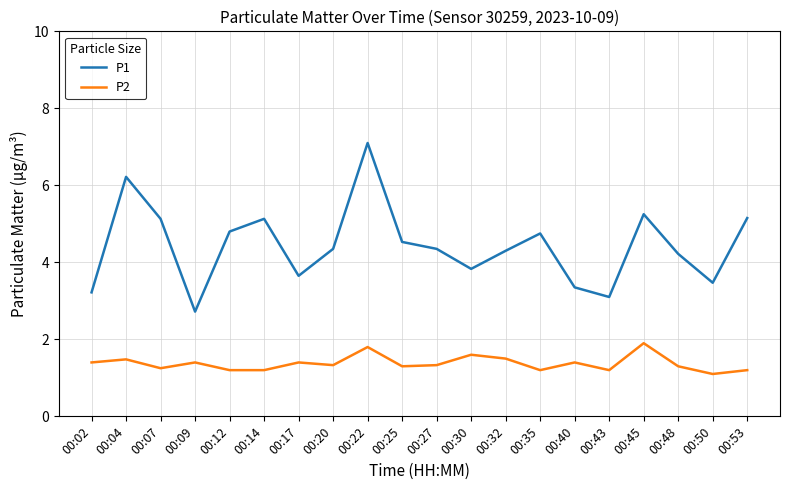

What is the sum of all P1 values?

88.6